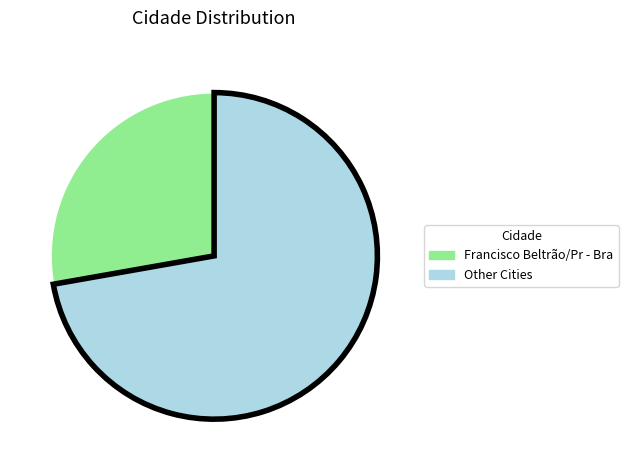

Is there any slice that represents more than half of the pie?

Yes